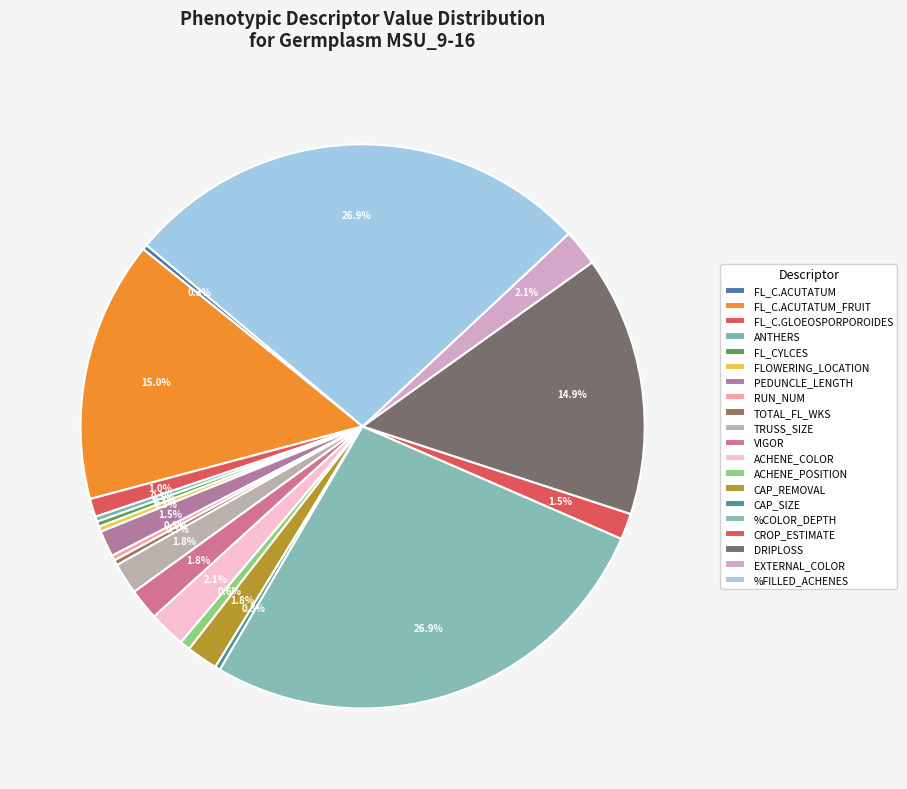

To the nearest percent, what is the difference between the largest and smallest slice percentages?

27%